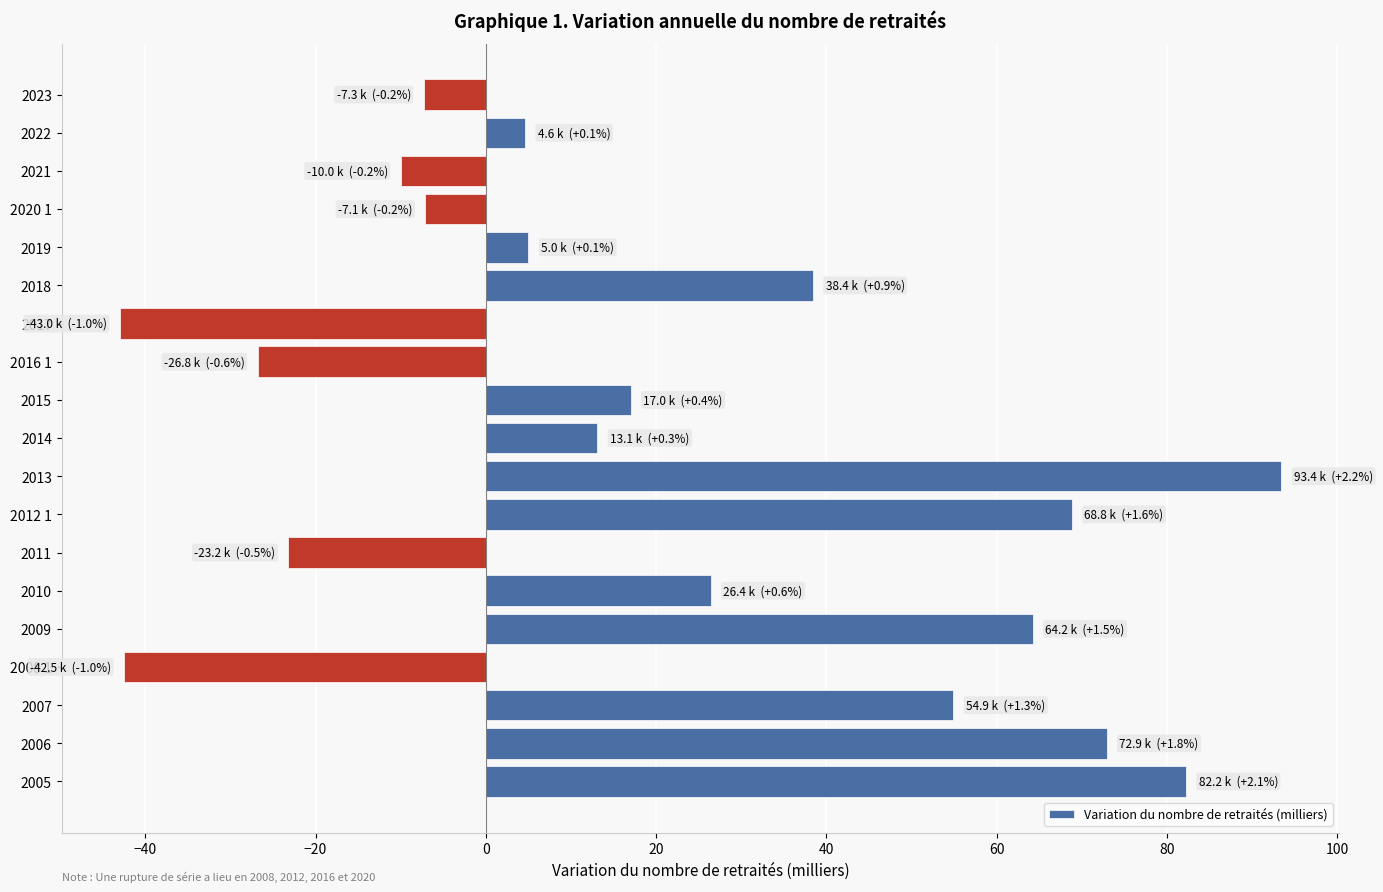

How many data points are less than 13?

9